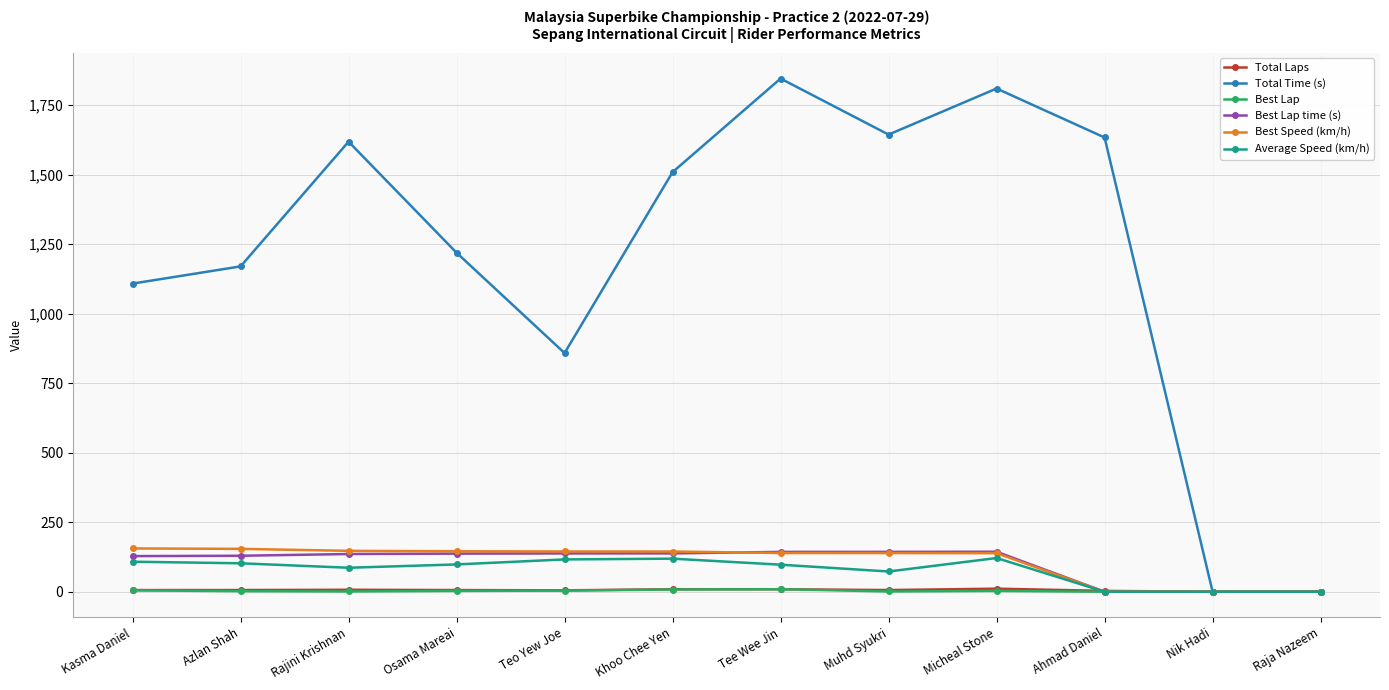

What is the total value across all series at Osama Mareai?

1609.2